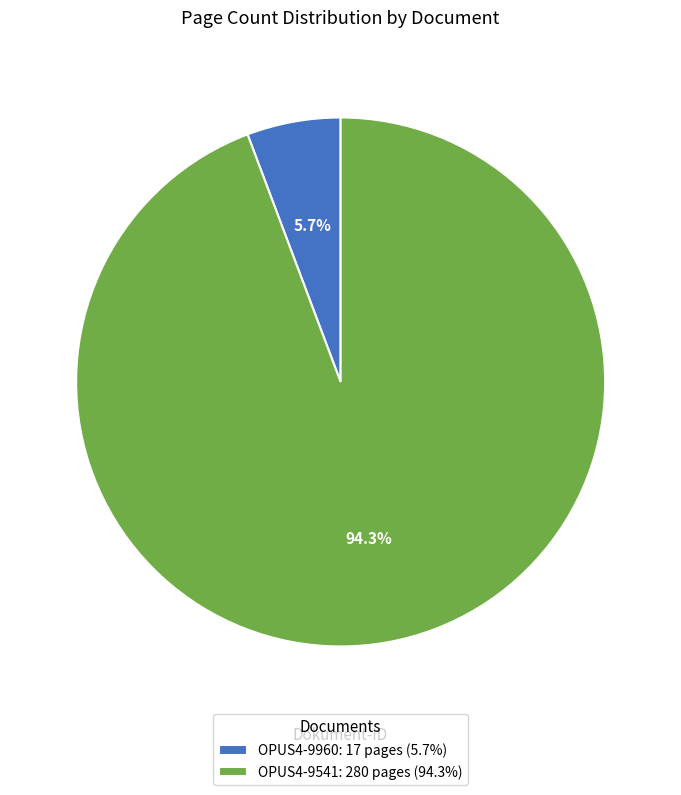

Between OPUS4-9541: 280 pages (94.3%) and OPUS4-9960: 17 pages (5.7%), which is larger?

OPUS4-9541: 280 pages (94.3%)